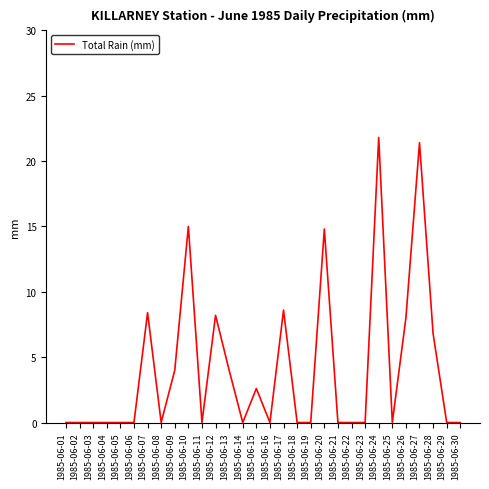

Reading left to right, what are all the values shown in this chart?

1985-06-01=0.0	1985-06-02=0.0	1985-06-03=0.0	1985-06-04=0.0	1985-06-05=0.0	1985-06-06=0.0	1985-06-07=8.4	1985-06-08=0.0	1985-06-09=4.0	1985-06-10=15.0	1985-06-11=0.0	1985-06-12=8.2	1985-06-13=4.0	1985-06-14=0.0	1985-06-15=2.6	1985-06-16=0.0	1985-06-17=8.6	1985-06-18=0.0	1985-06-19=0.0	1985-06-20=14.8	1985-06-21=0.0	1985-06-22=0.0	1985-06-23=0.0	1985-06-24=21.8	1985-06-25=0.0	1985-06-26=8.0	1985-06-27=21.4	1985-06-28=6.8	1985-06-29=0.0	1985-06-30=0.0